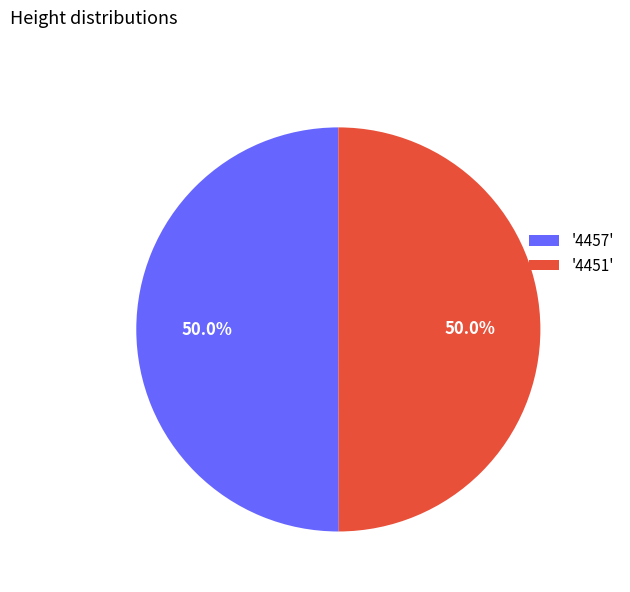

What percentage do '4451' and '4457' together represent?

100.0%